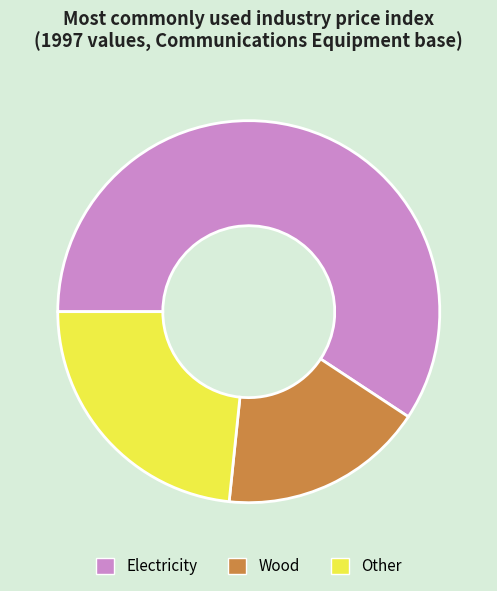

Which category has the biggest portion of the pie?

Electricity